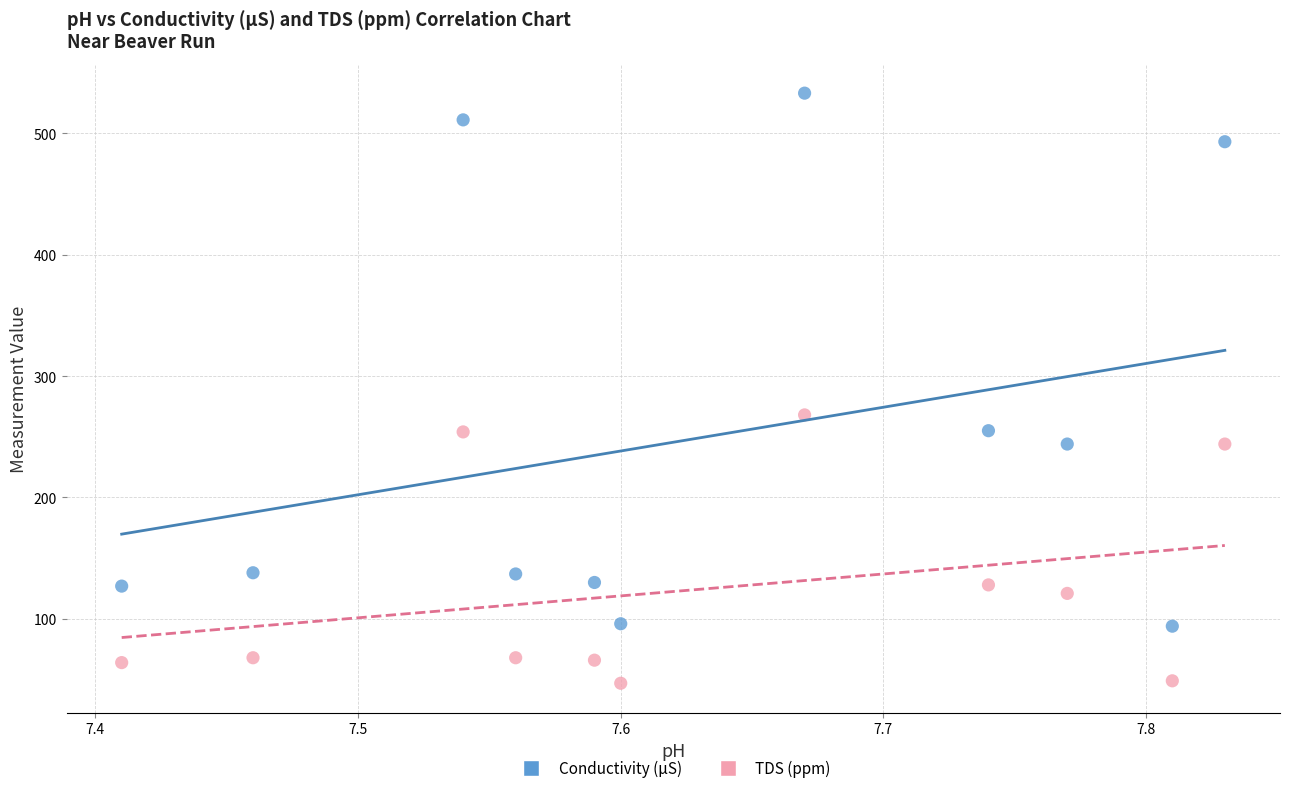

Across all series, what Y value is closest to 290?

268